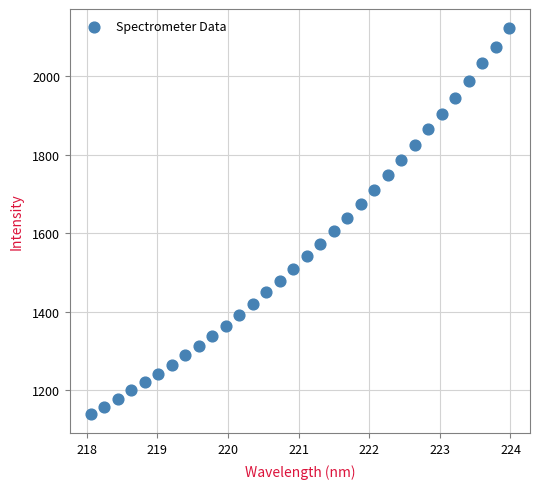

What is the range of Y values (max minus min)?

983.6